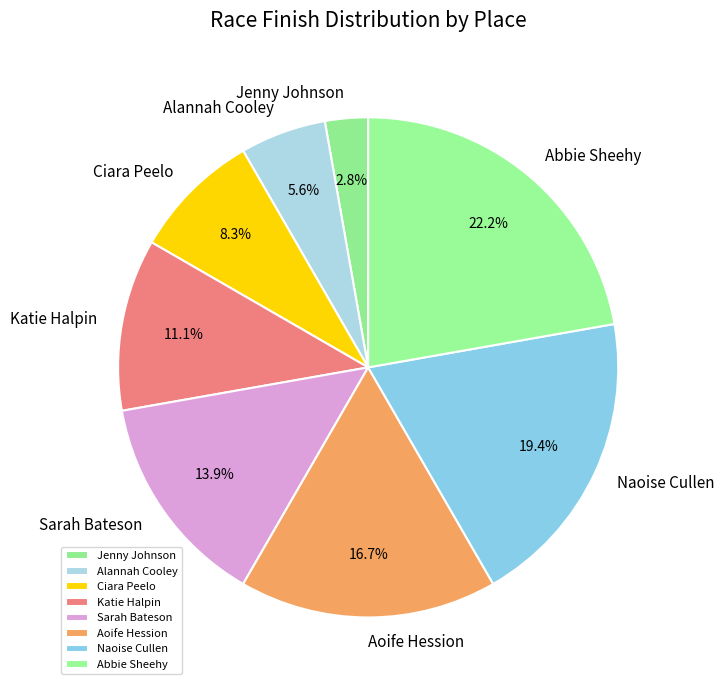

Is Katie Halpin the majority of the pie?

No